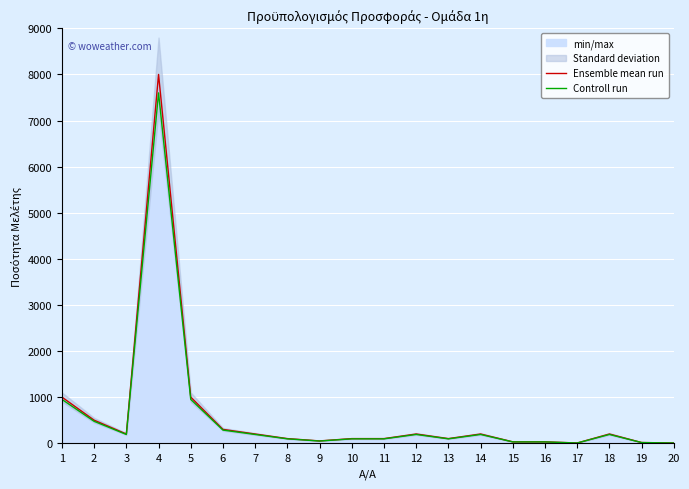

True or false: Controll run and Ensemble mean run cross at least once.

False